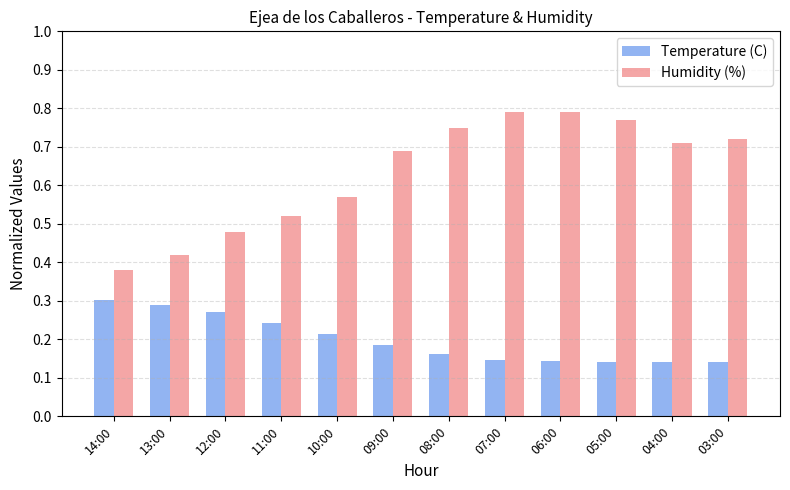

What are all the series names shown in the legend?

Temperature (C), Humidity (%)